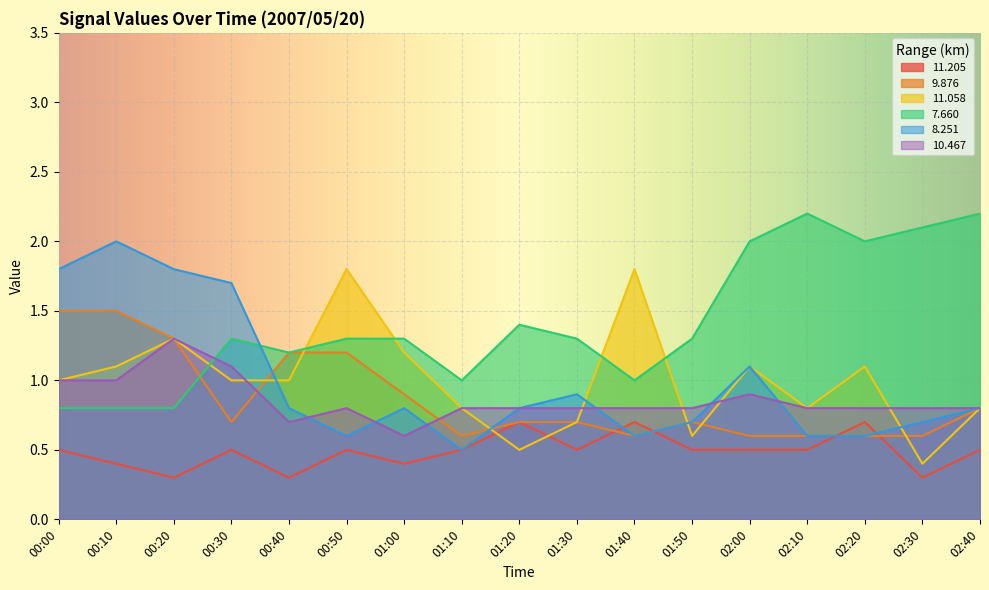

What is the smallest value displayed?

0.3